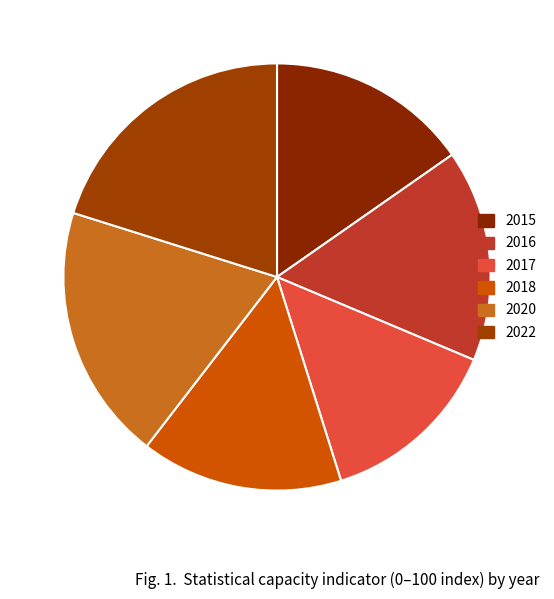

True or false: 2017 accounts for 14% of the total.

True